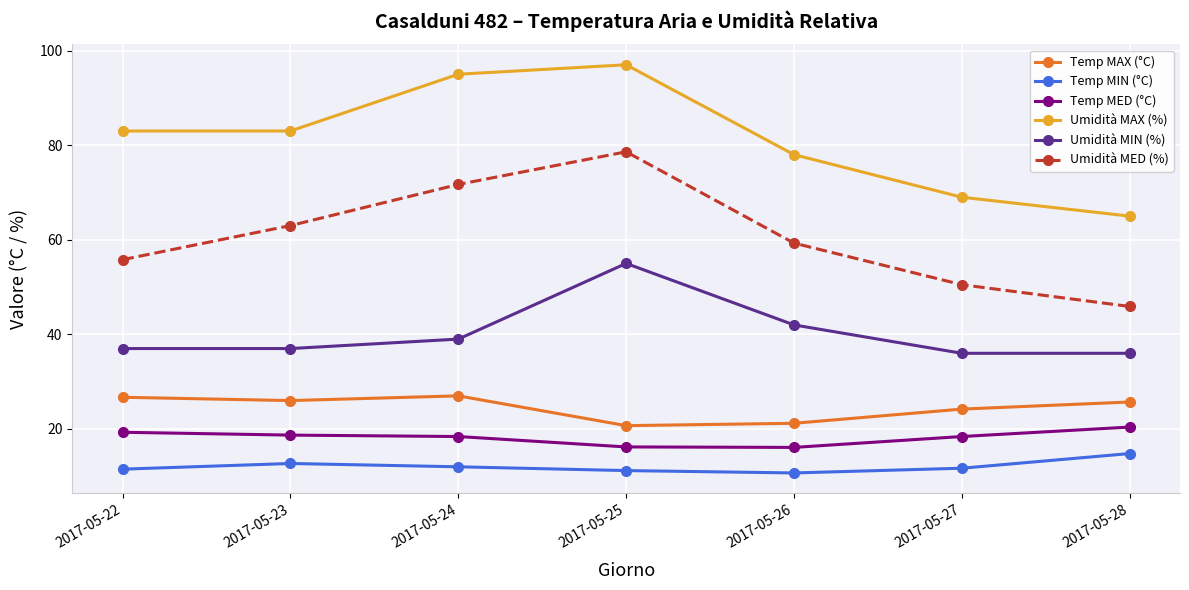

At 2017-05-22, list the series in order from largest to smallest.

Umidità MAX (%), Umidità MED (%), Umidità MIN (%), Temp MAX (°C), Temp MED (°C), Temp MIN (°C)